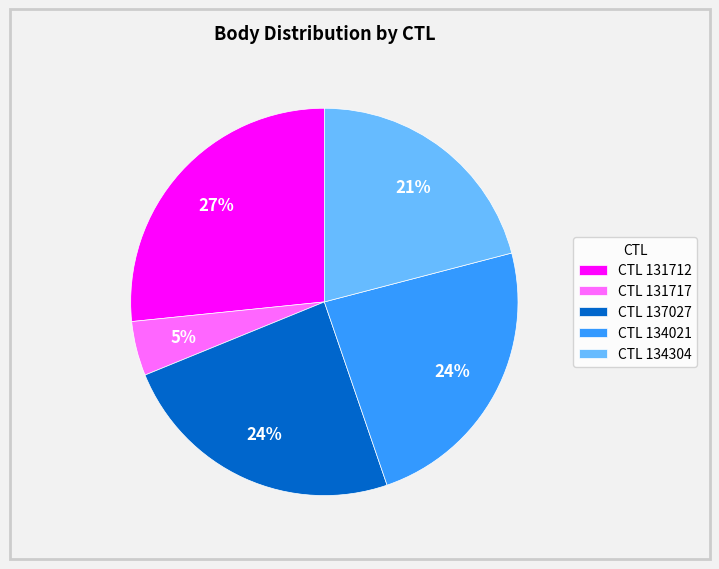

Count the number of slices in the pie.

5